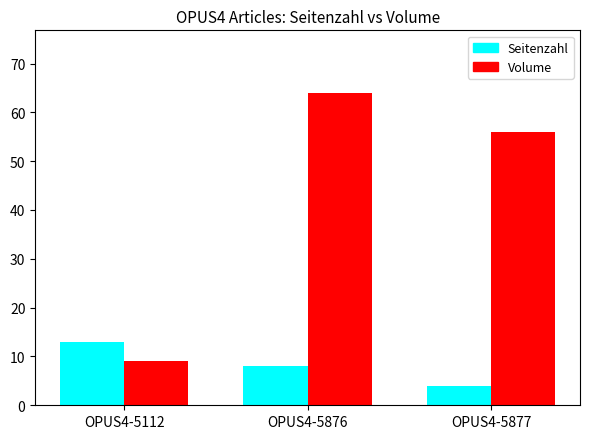

At which category is the sum across all series the highest?

OPUS4-5876